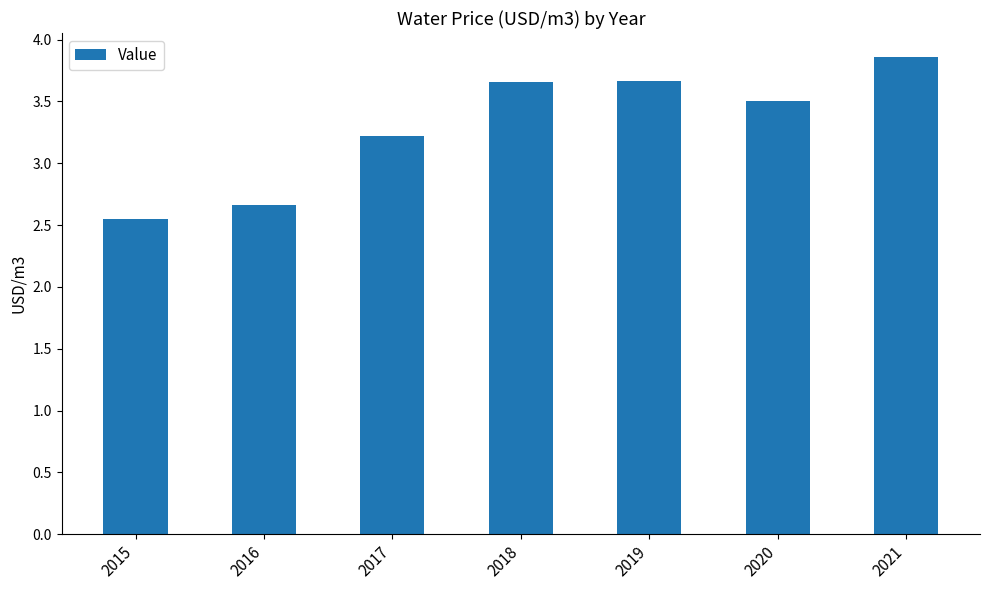

Which category has the lowest value across all series?

2015